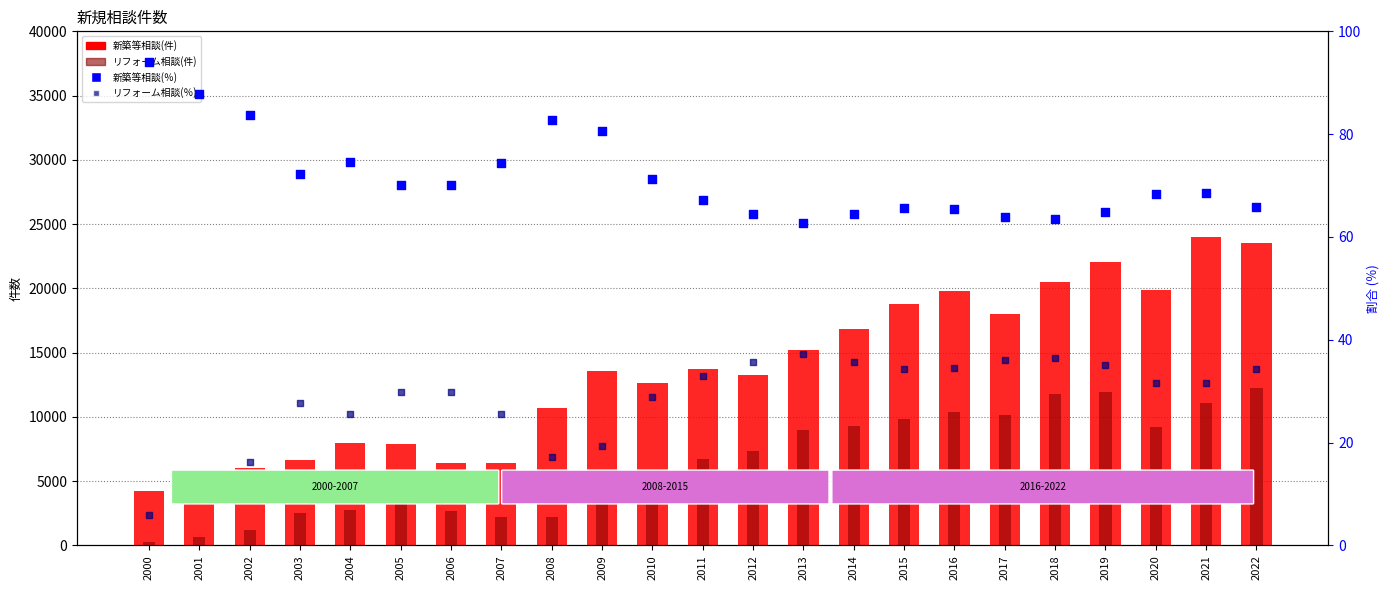

Is the value of 新築等相談(件) at 2015 greater than the value of 新築等相談(％) at 2020?

Yes